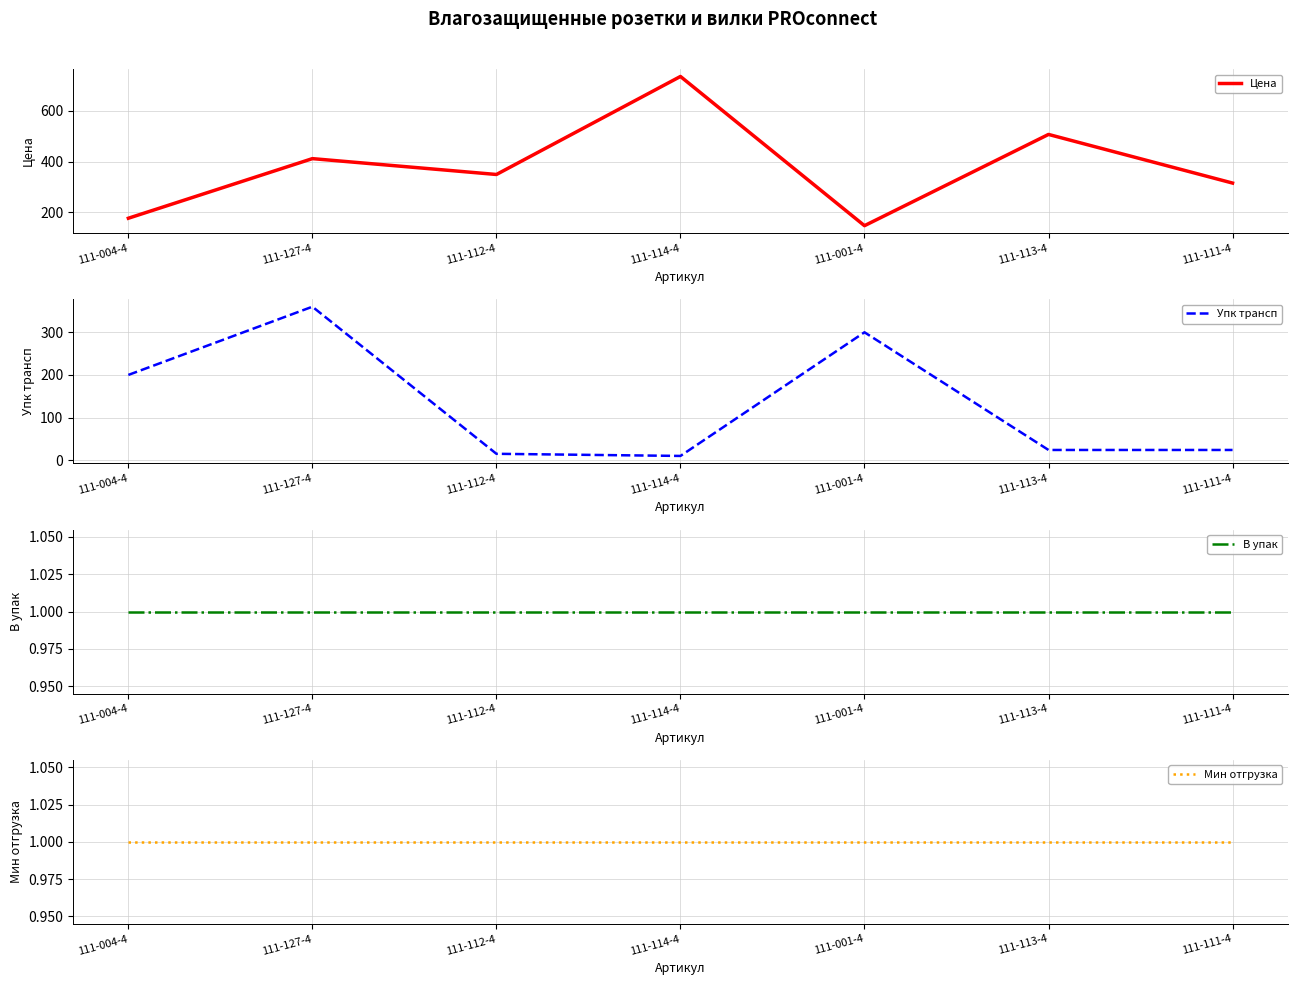

True or false: Упк трансп has a value of 4.6 at 111-114-4.

False